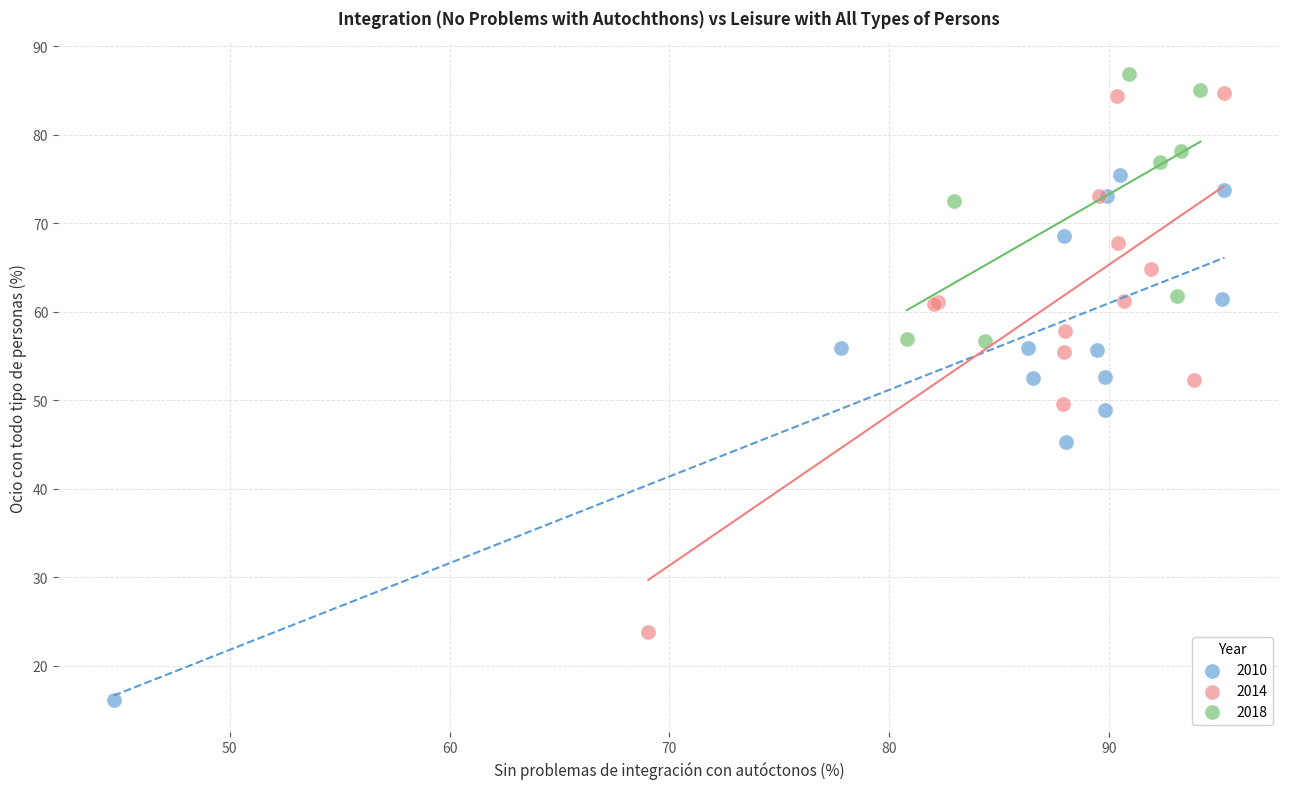

Which series contains the lowest Y value?

2010